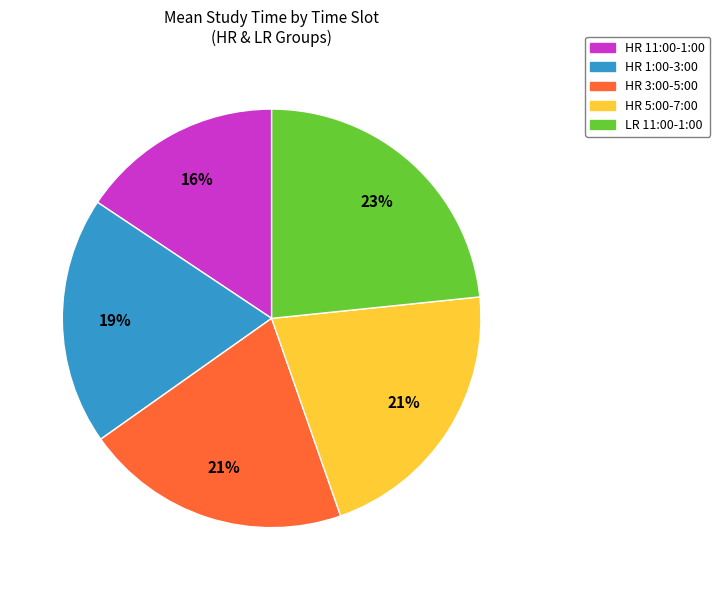

Which category has the smallest portion of the pie?

HR 11:00-1:00